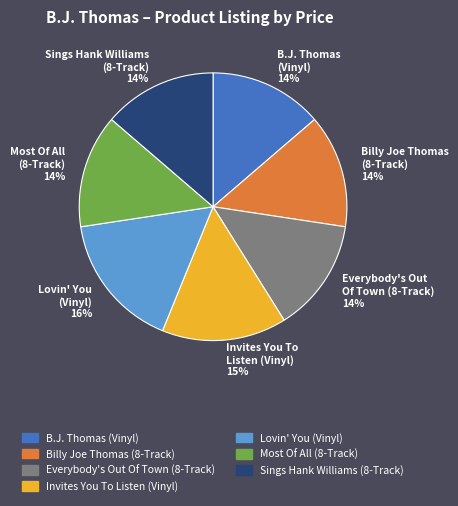

True or false: B.J. Thomas (Vinyl) 14% accounts for 14% of the total.

True